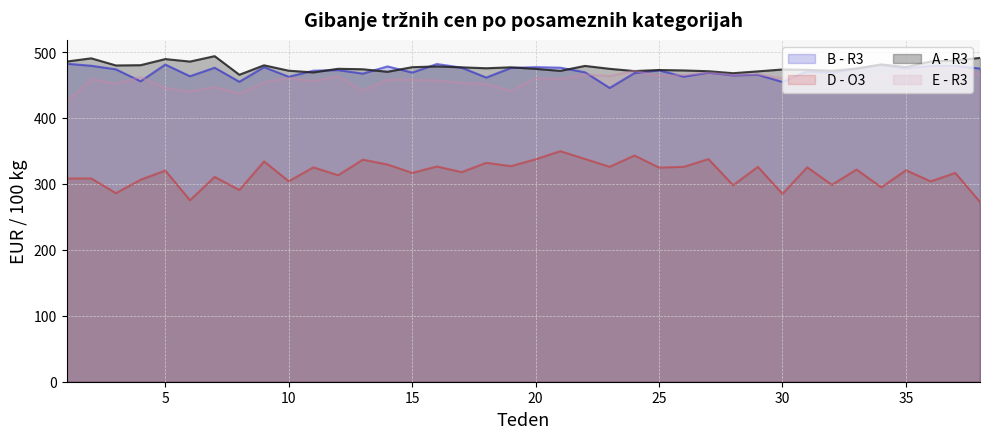

At how many categories does at least one series exceed 438?

38